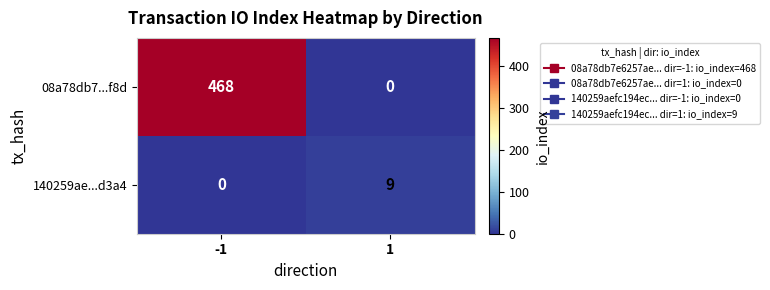

What is the difference between the 140259ae...d3a4 values at 1 and -1?

9